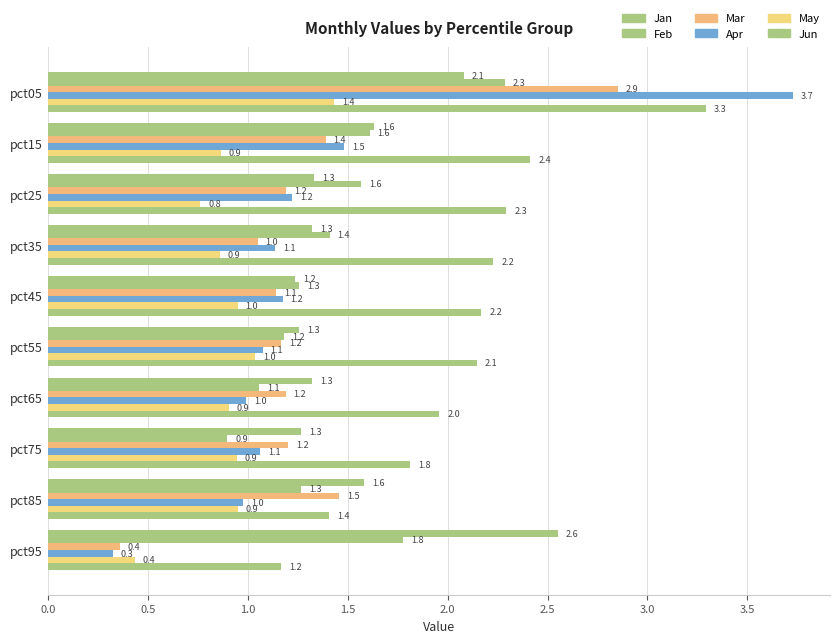

What is the label of the 8th bar from the right?

1.0